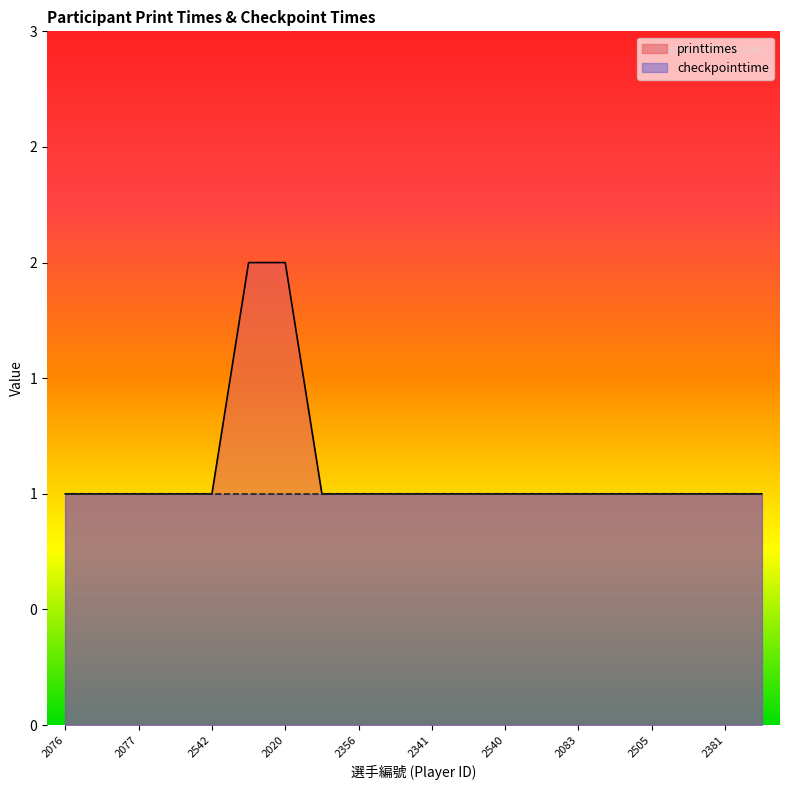

What are all the series names shown in the legend?

printtimes, checkpointtime